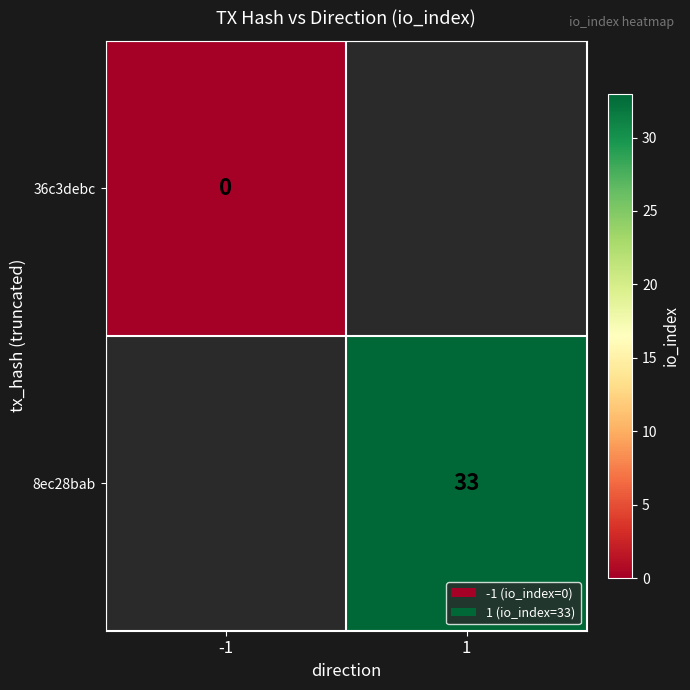

The value of 8ec28bab at 1 is 33. True or false?

True